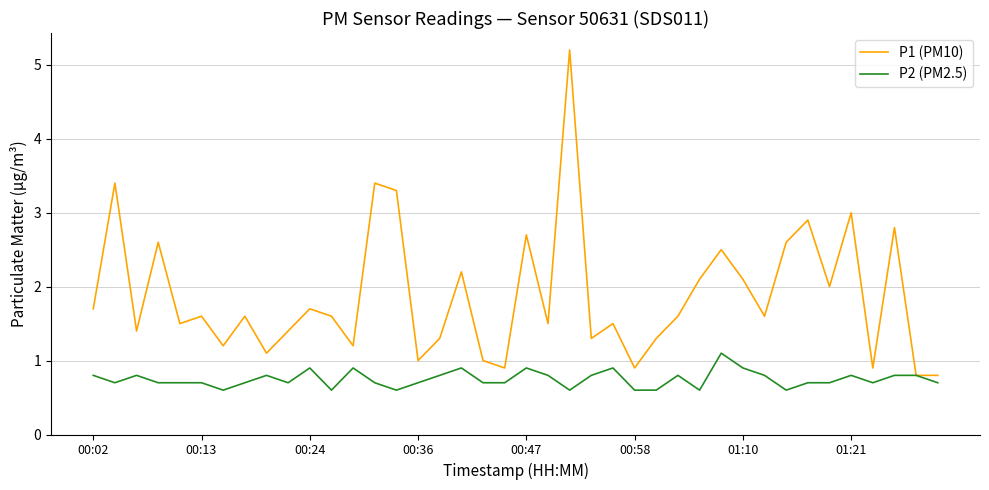

What is the maximum value shown in the chart?

5.2